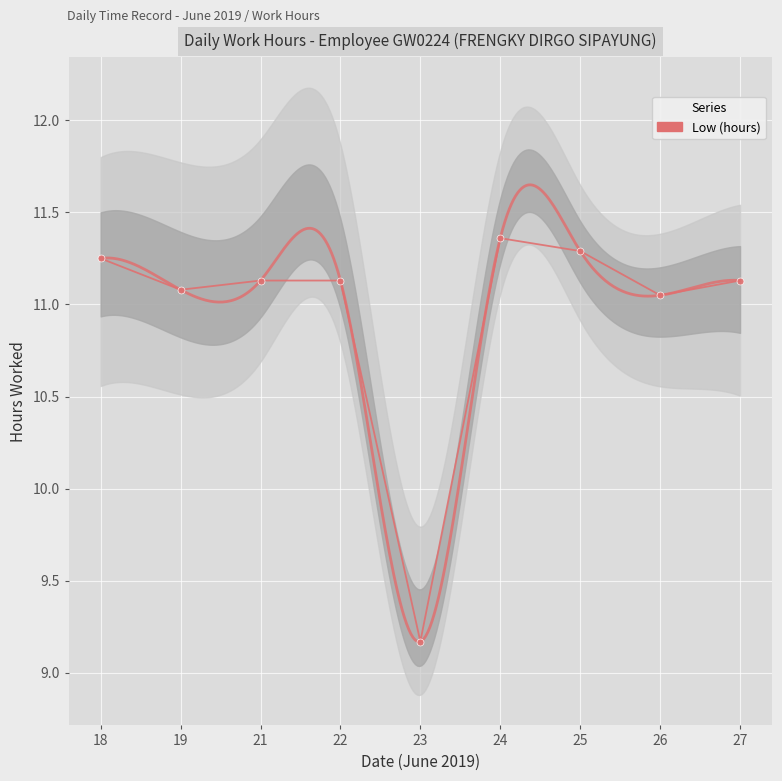

What is the difference between the second highest and minimum values?

2.1